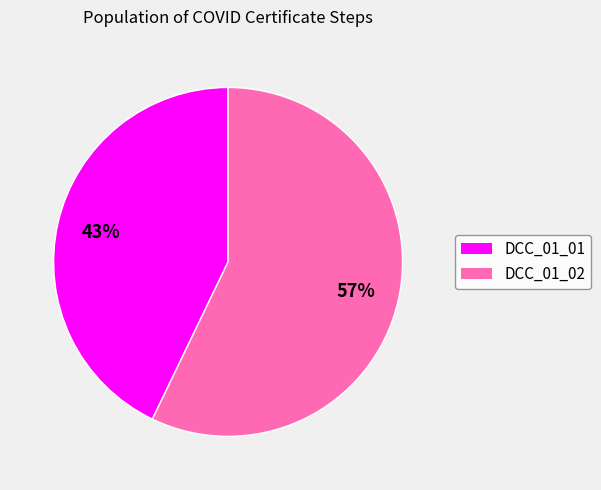

To the nearest percent, what portion does DCC_01_02 represent?

57%